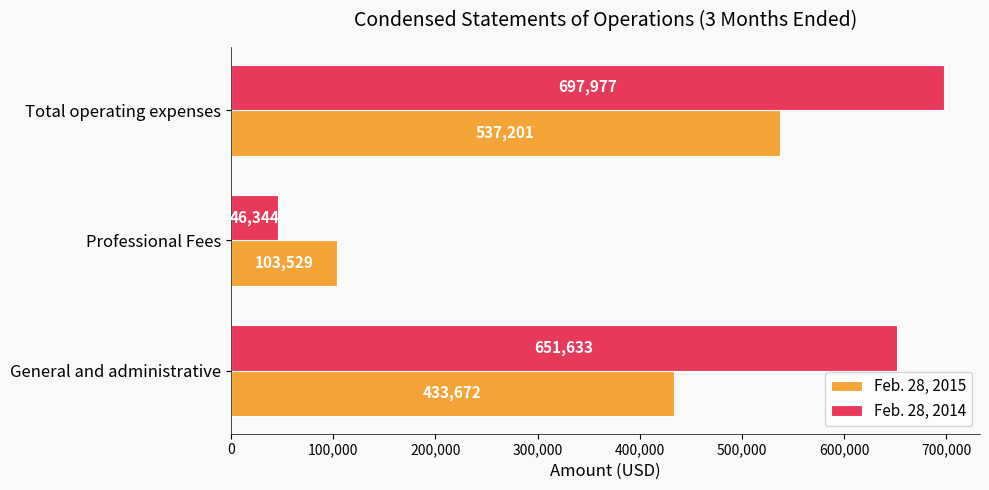

Which series has the largest total across all categories?

Feb. 28, 2014